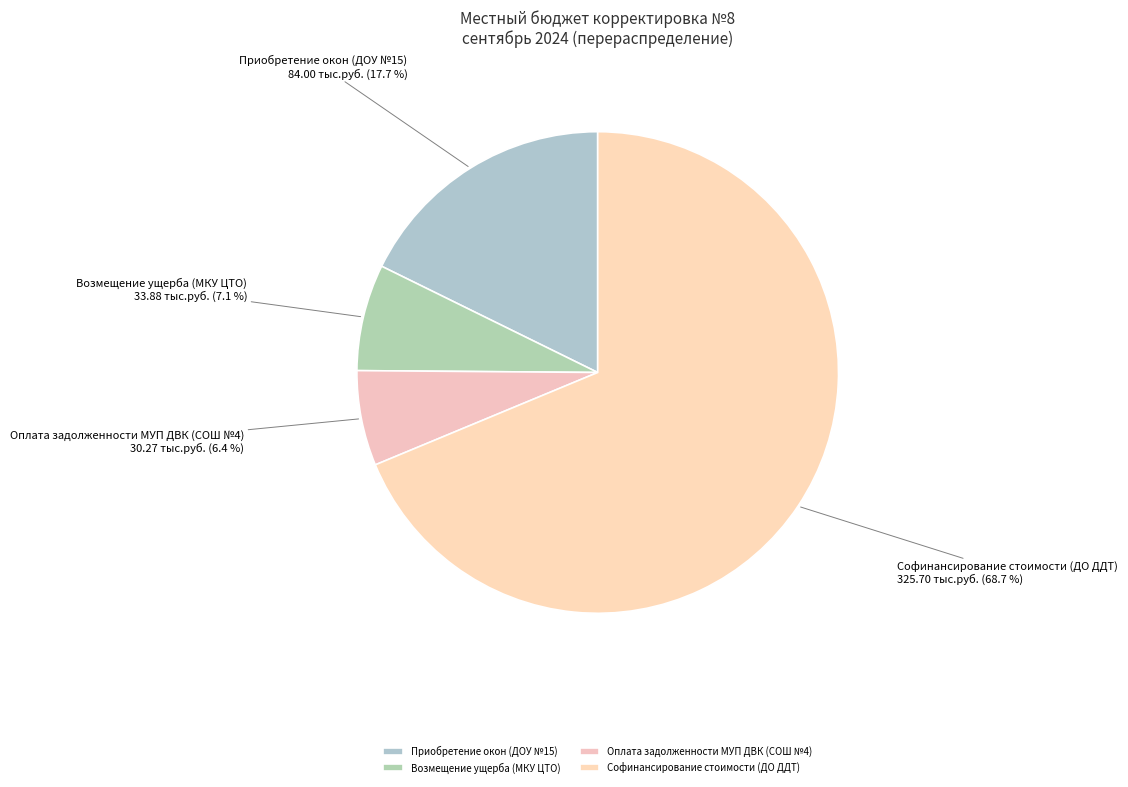

Which category has the smallest portion of the pie?

Оплата задолженности МУП ДВК (СОШ №4)